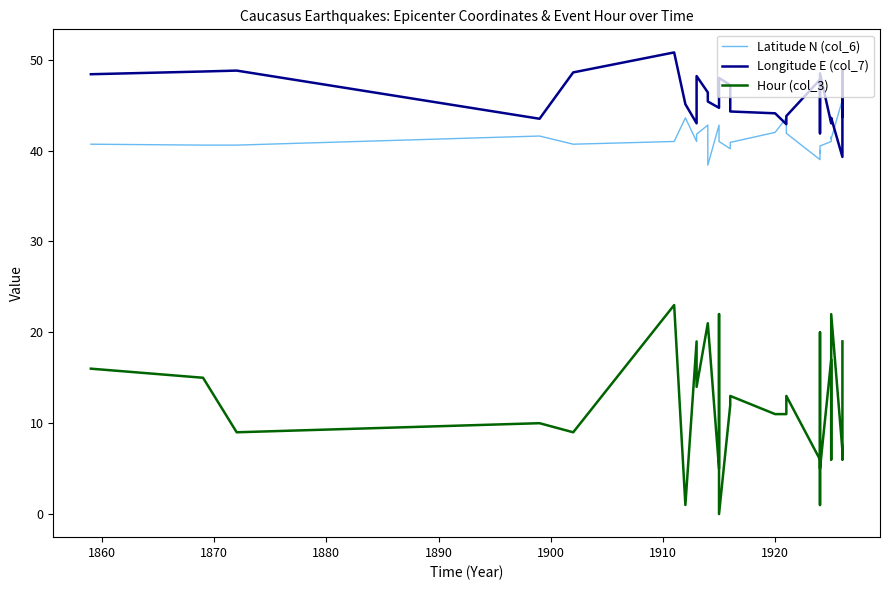

True or false: Latitude N (col_6) and Hour (col_3) cross at least once.

False